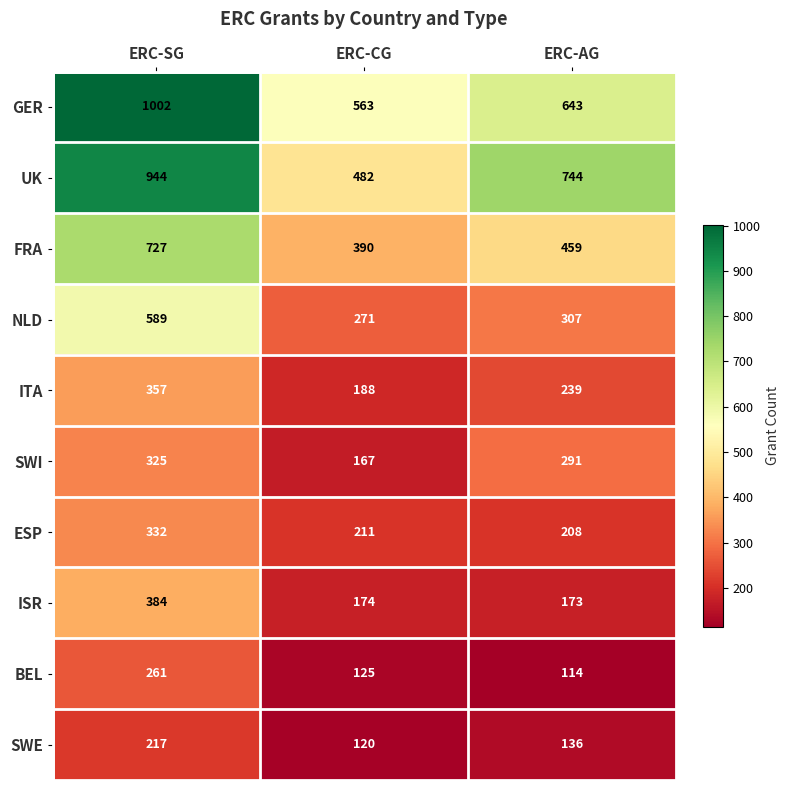

At which label is ITA closest to 272?

ERC-AG